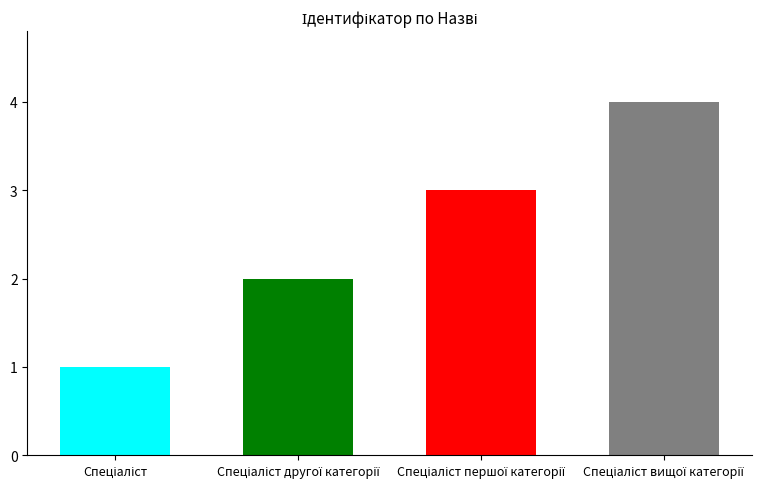

What position from the left is Спеціаліст другої категорії?

2